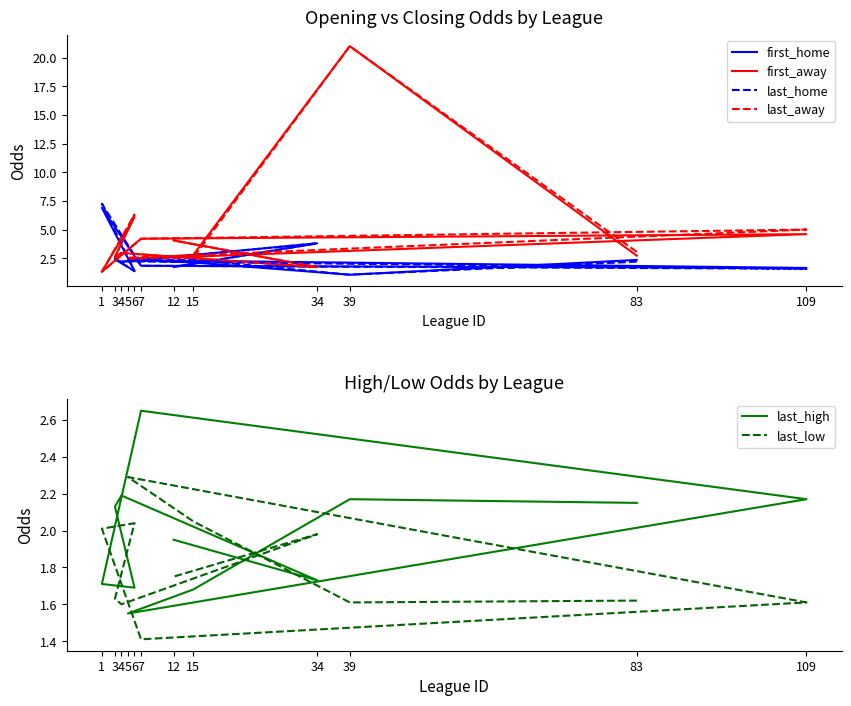

The last_home series shows 3.1 at 15. True or false?

False